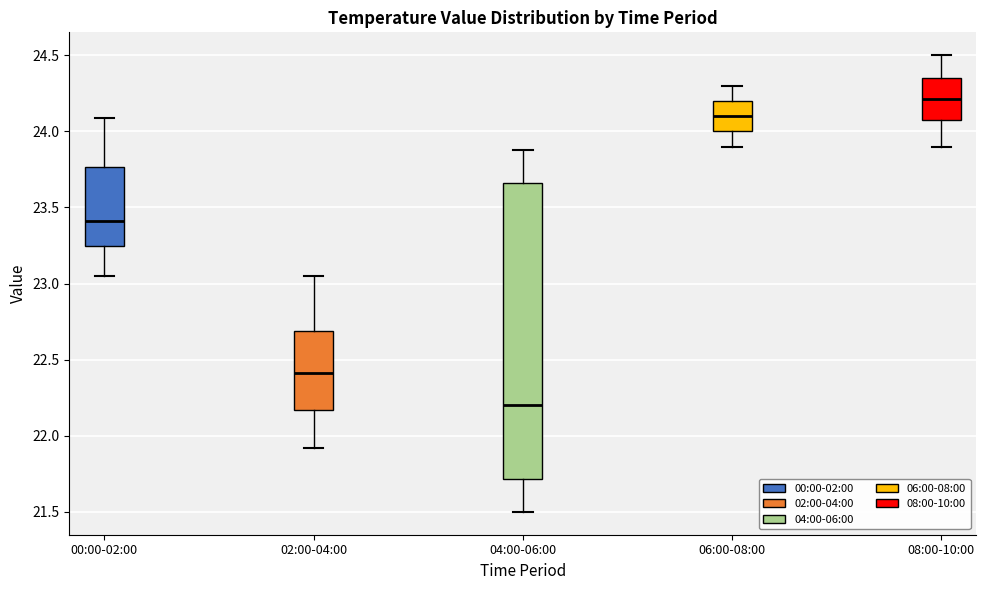

Reading left to right, read every box against the y-axis: the position of its median line, the range the box covers, and the ends of its whiskers. The values are not printed on the chart, so give them approximately, as read against the axis.

00:00-02:00: median 23.40, box 23.25 to 23.75, whiskers 23.05 to 24.10
02:00-04:00: median 22.40, box 22.15 to 22.70, whiskers 21.90 to 23.05
04:00-06:00: median 22.20, box 21.70 to 23.65, whiskers 21.50 to 23.90
06:00-08:00: median 24.10, box 24.00 to 24.20, whiskers 23.90 to 24.30
08:00-10:00: median 24.20, box 24.10 to 24.35, whiskers 23.90 to 24.50